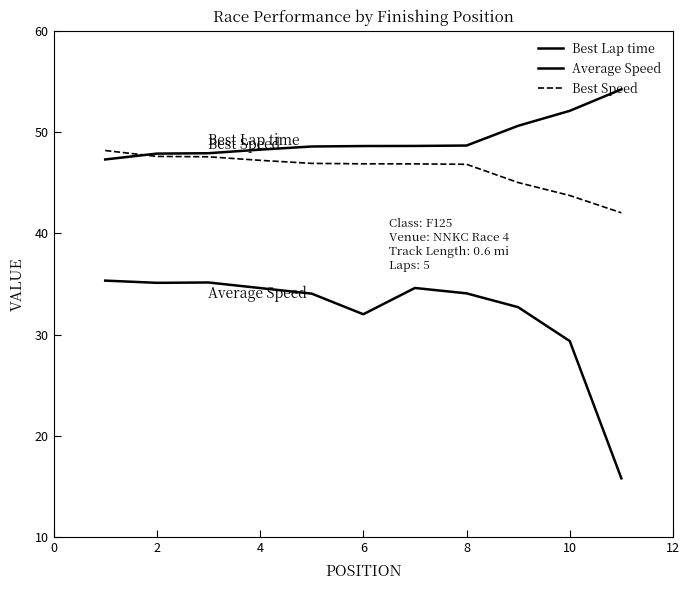

How many distinct data groups are displayed?

3